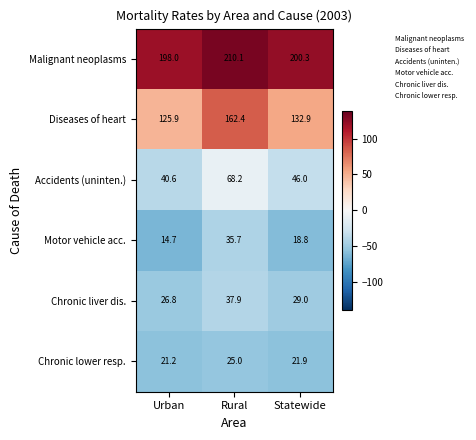

Is the value of Diseases of heart at Rural greater than the value of Motor vehicle acc. at Rural?

Yes